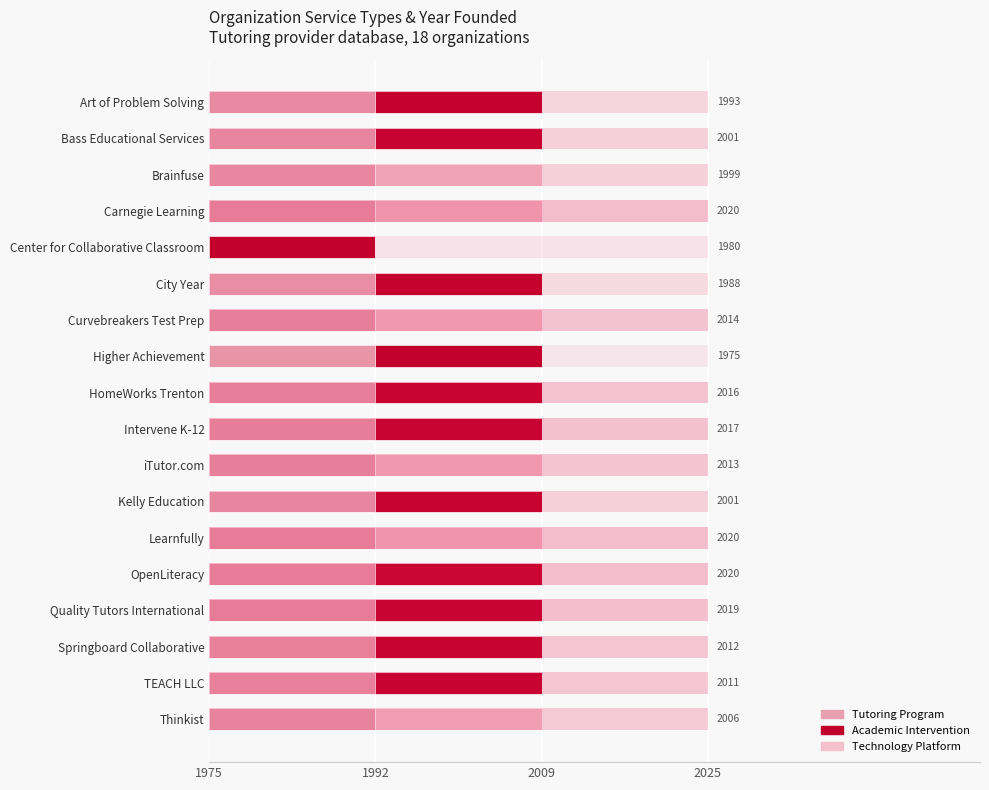

Which series changed the most between Art of Problem Solving and OpenLiteracy?

Tutoring Program